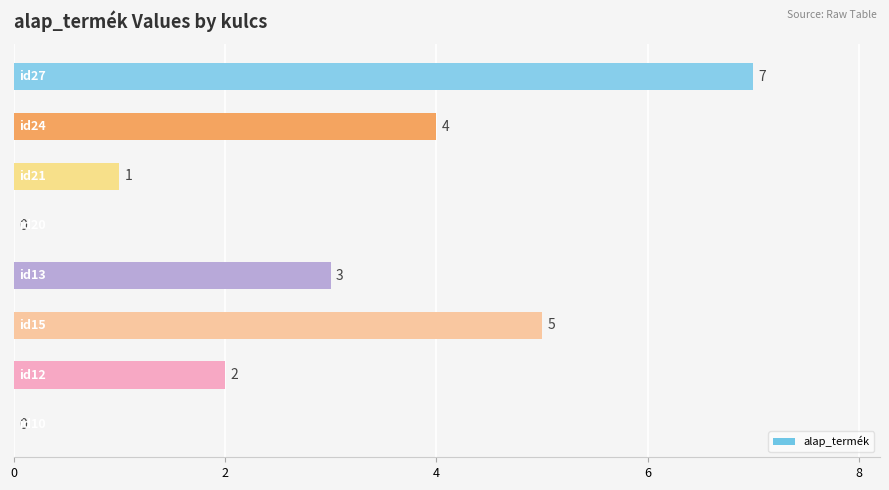

What is the greatest value displayed?

7